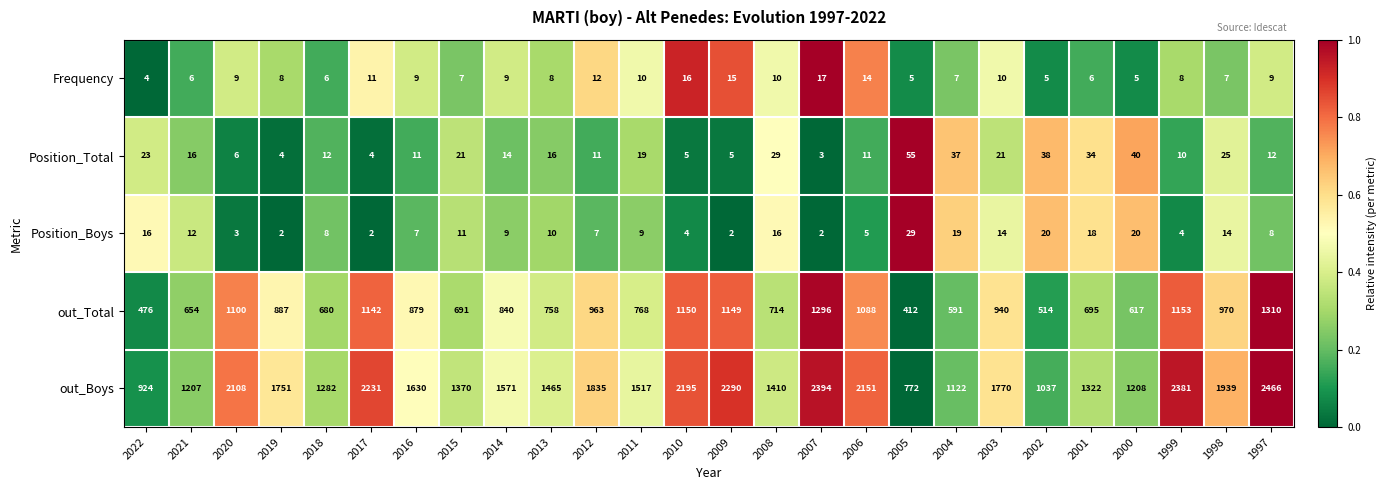

At 2006, list the series in order from smallest to largest.

Position_Boys, Position_Total, Frequency, out_Total, out_Boys